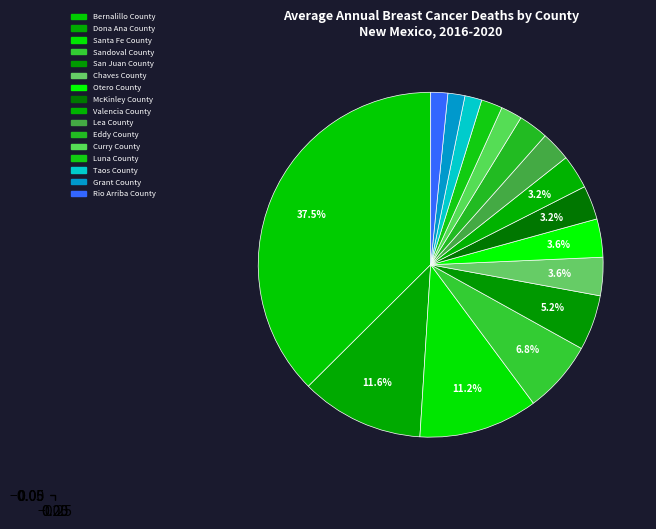

Is there any slice that represents more than half of the pie?

No